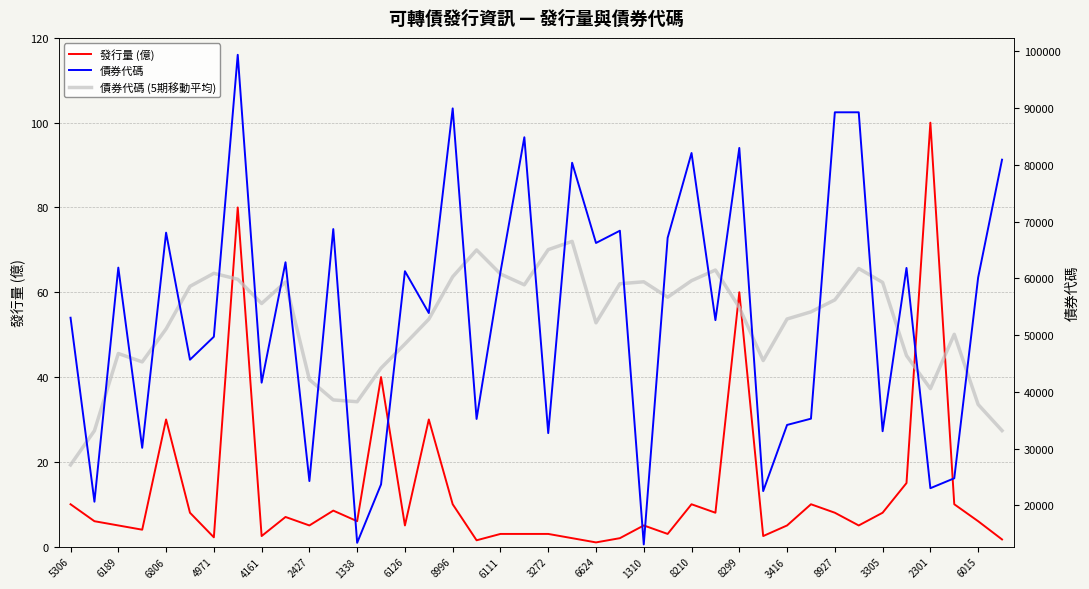

At how many categories does at least one series exceed 98229?

1